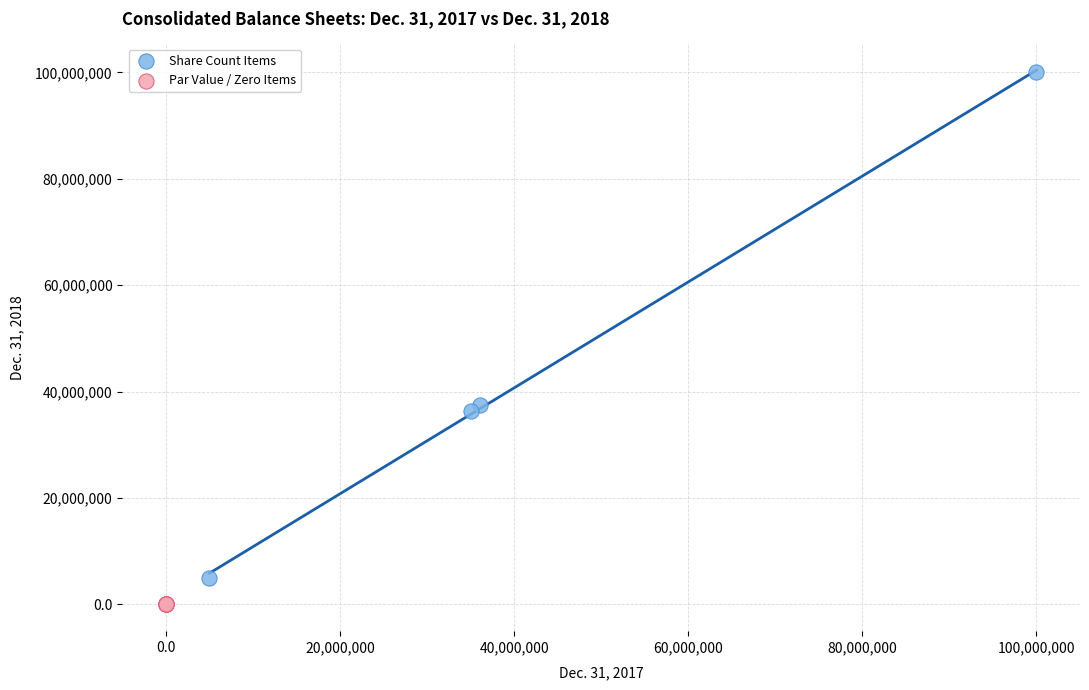

Which series contains the lowest Y value?

Par Value / Zero Items